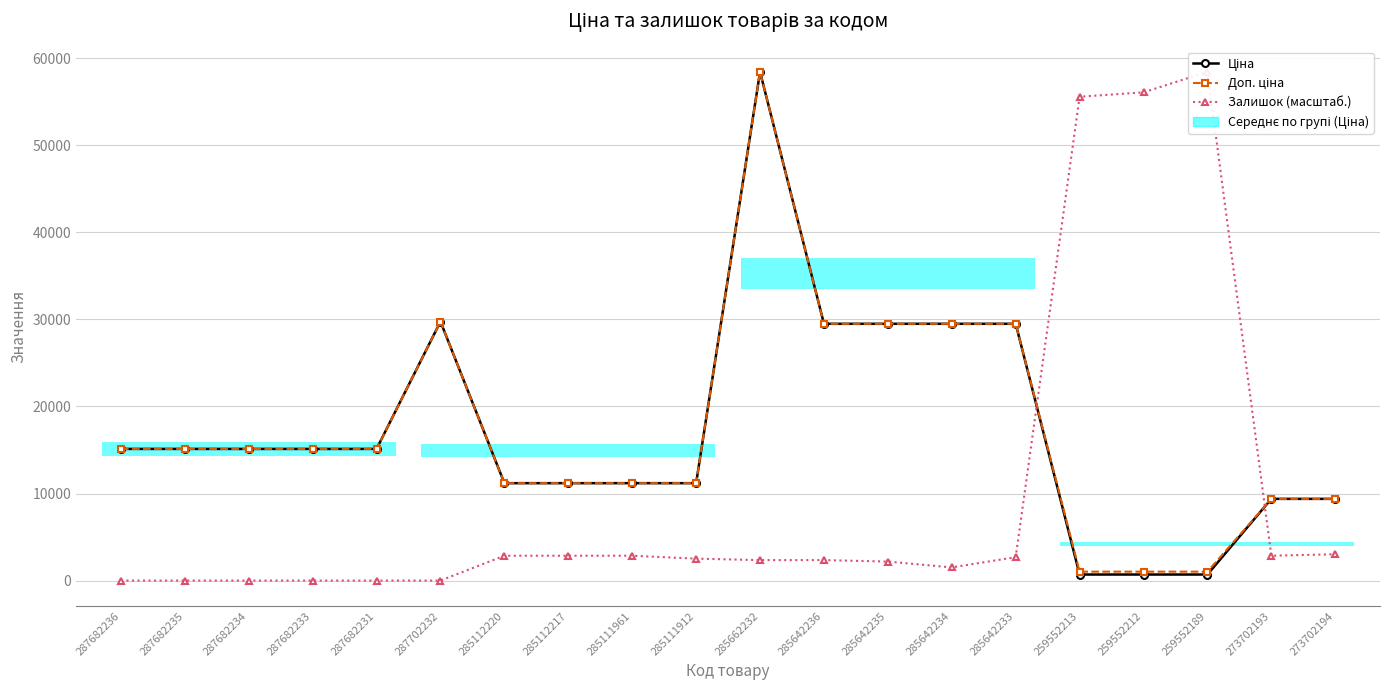

Is it true that Залишок (масштаб.) equals 0.0 at 287682236?

True